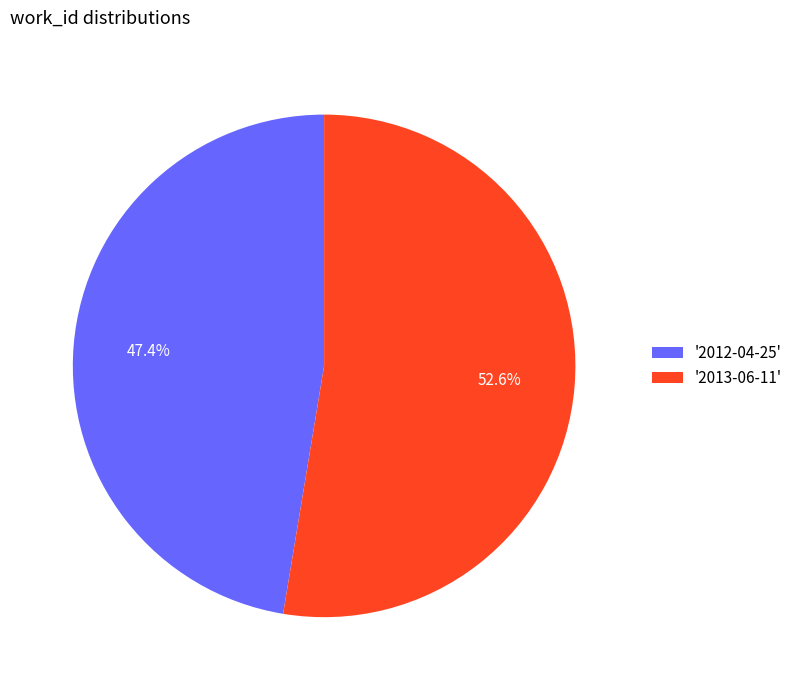

Which category has the smallest portion of the pie?

'2012-04-25'